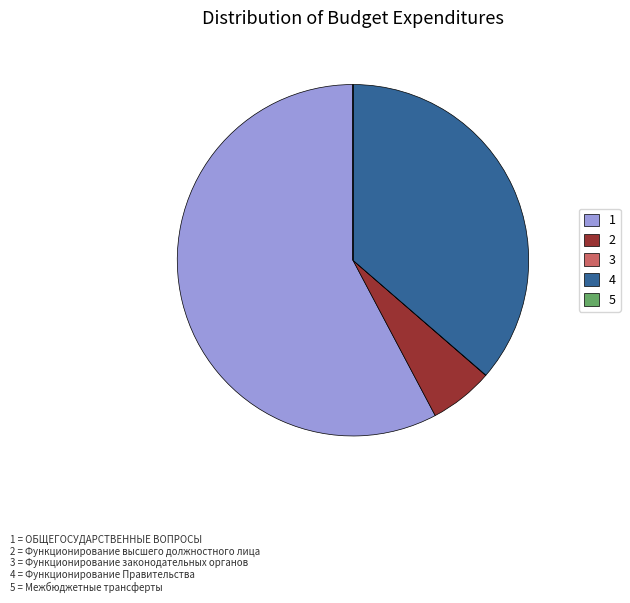

The 2 slice represents 1% of the pie. True or false?

False